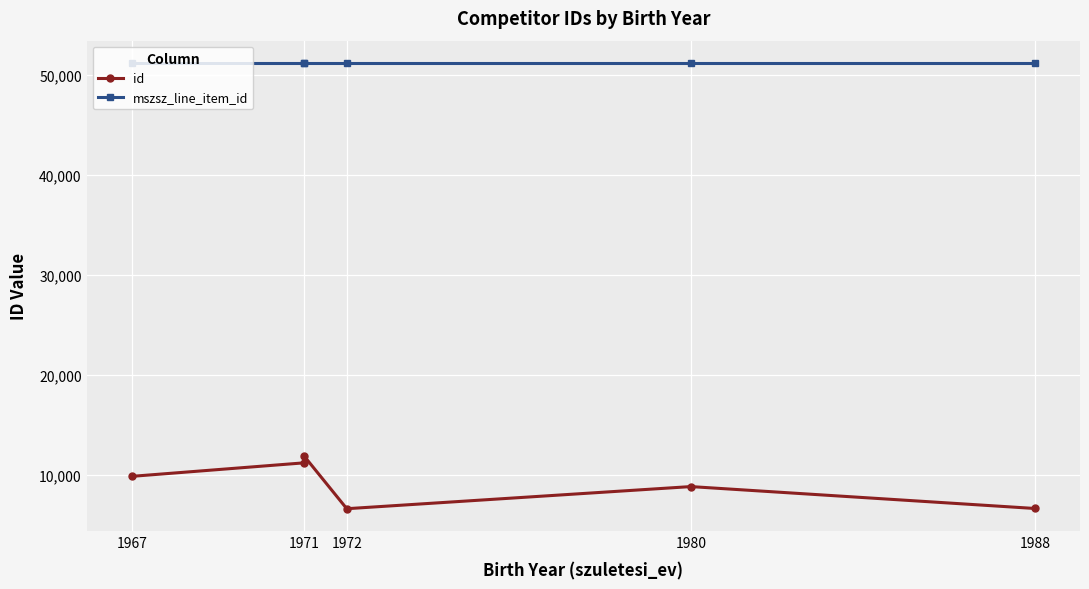

What is the label of the 5th point from the right?

1971